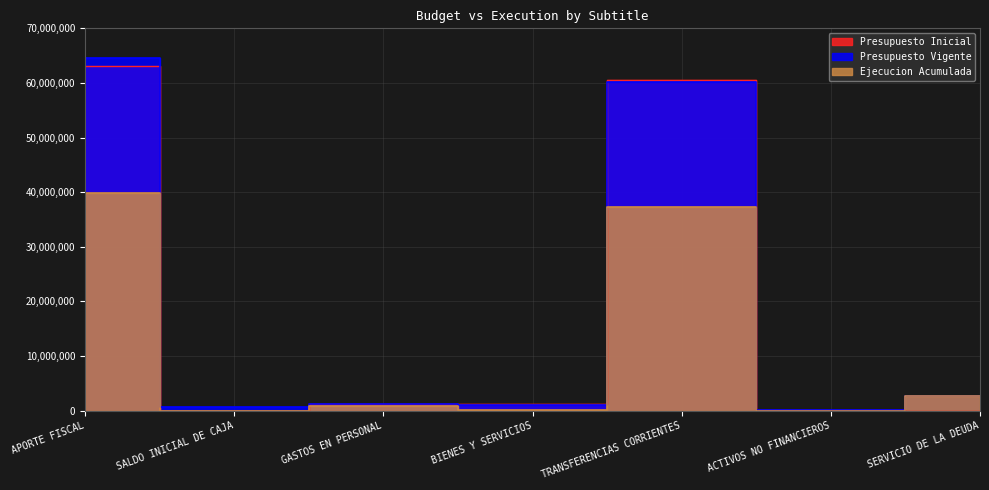

List the labels in order of Ejecucion Acumulada value, smallest first.

SALDO INICIAL DE CAJA, ACTIVOS NO FINANCIEROS, BIENES Y SERVICIOS, GASTOS EN PERSONAL, SERVICIO DE LA DEUDA, TRANSFERENCIAS CORRIENTES, APORTE FISCAL